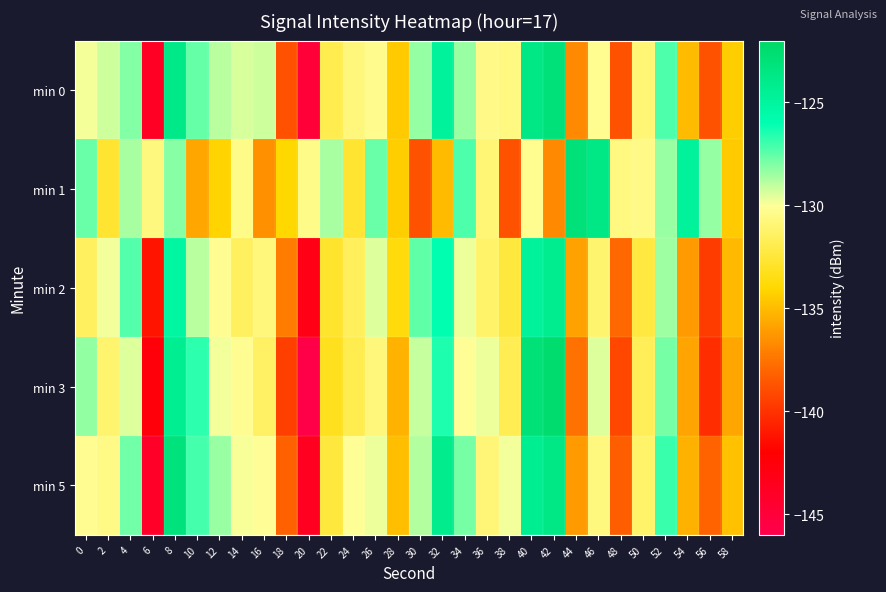

What is the total value across all series at 50?

-656.6